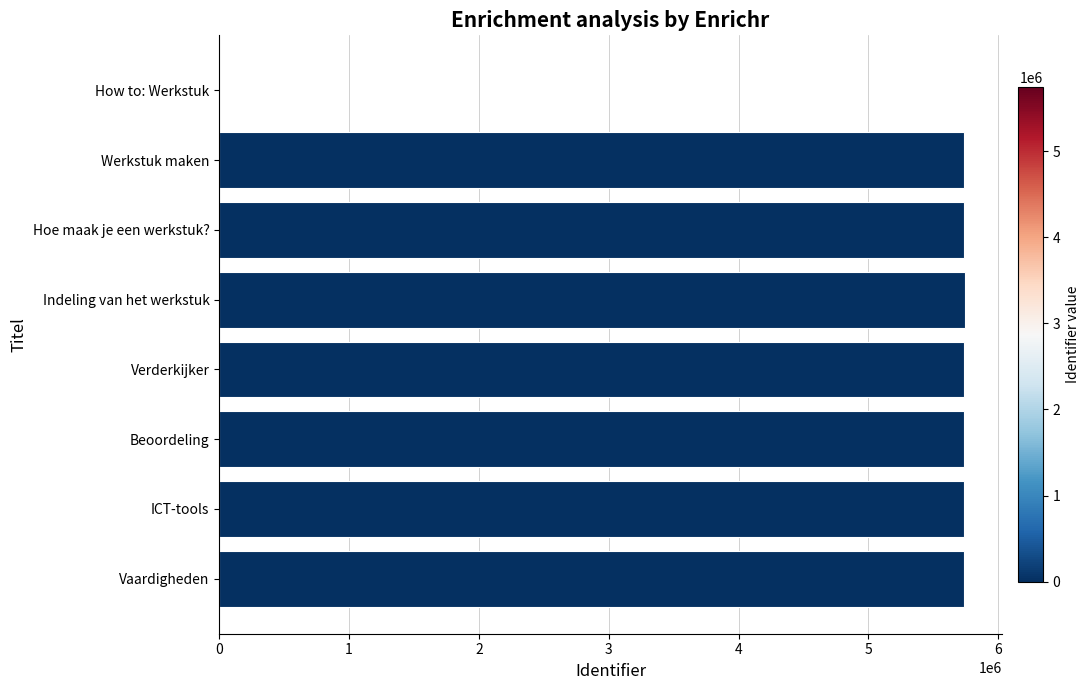

Are the bars horizontal?

Yes